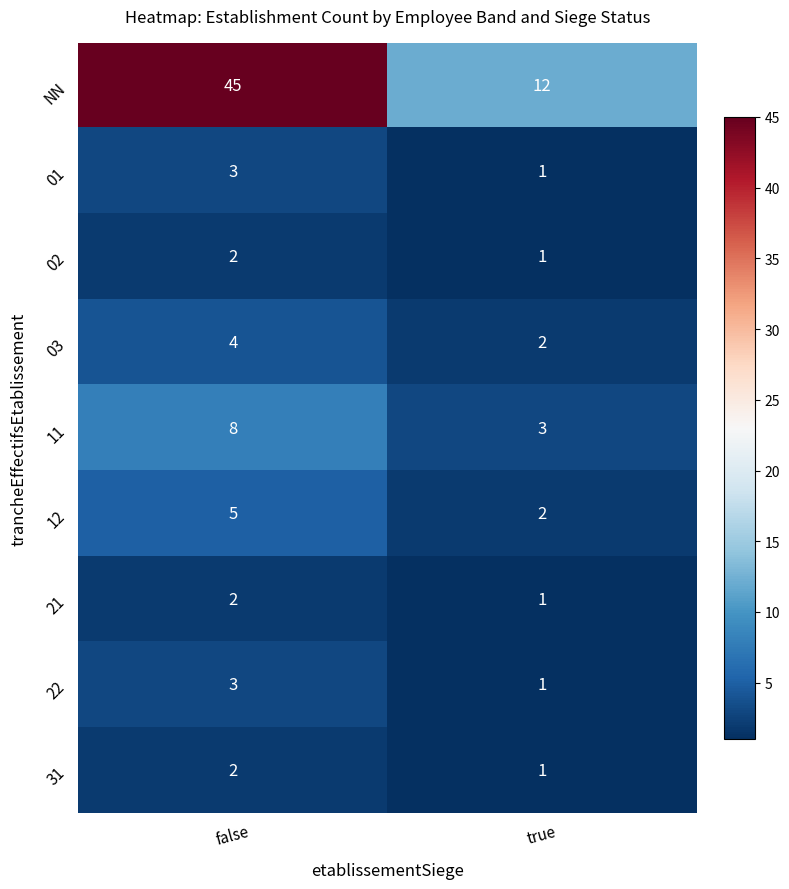

Which series has the largest total across all categories?

NN